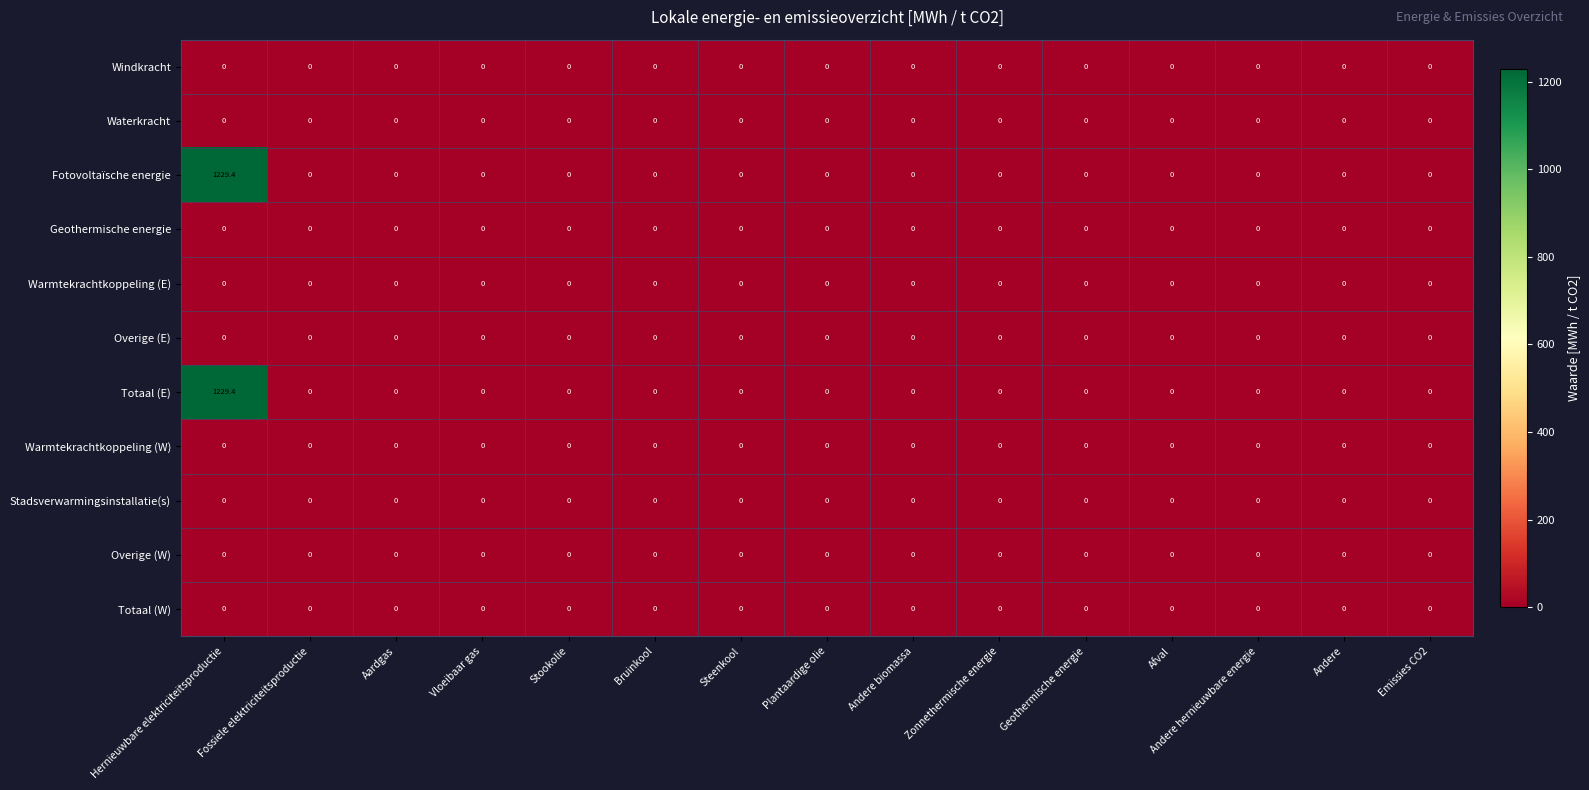

Which label corresponds to the largest value in the chart?

Hernieuwbare elektriciteitsproductie